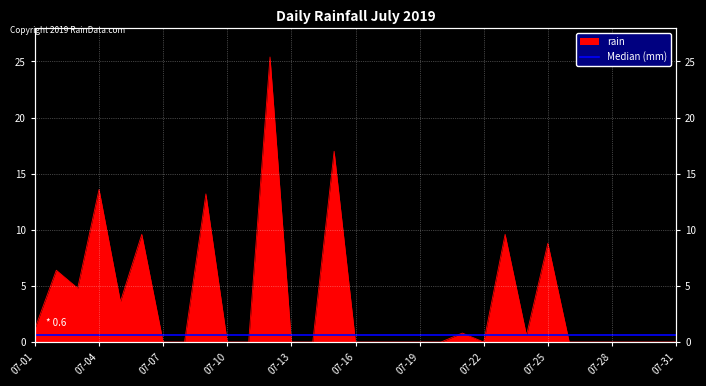

List the labels in order of value, smallest first.

2019-07-07, 2019-07-08, 2019-07-10, 2019-07-11, 2019-07-13, 2019-07-14, 2019-07-16, 2019-07-17, 2019-07-18, 2019-07-19, 2019-07-20, 2019-07-22, 2019-07-26, 2019-07-27, 2019-07-28, 2019-07-29, 2019-07-30, 2019-07-31, 2019-07-24, 2019-07-21, 2019-07-01, 2019-07-05, 2019-07-03, 2019-07-02, 2019-07-25, 2019-07-06, 2019-07-23, 2019-07-09, 2019-07-04, 2019-07-15, 2019-07-12